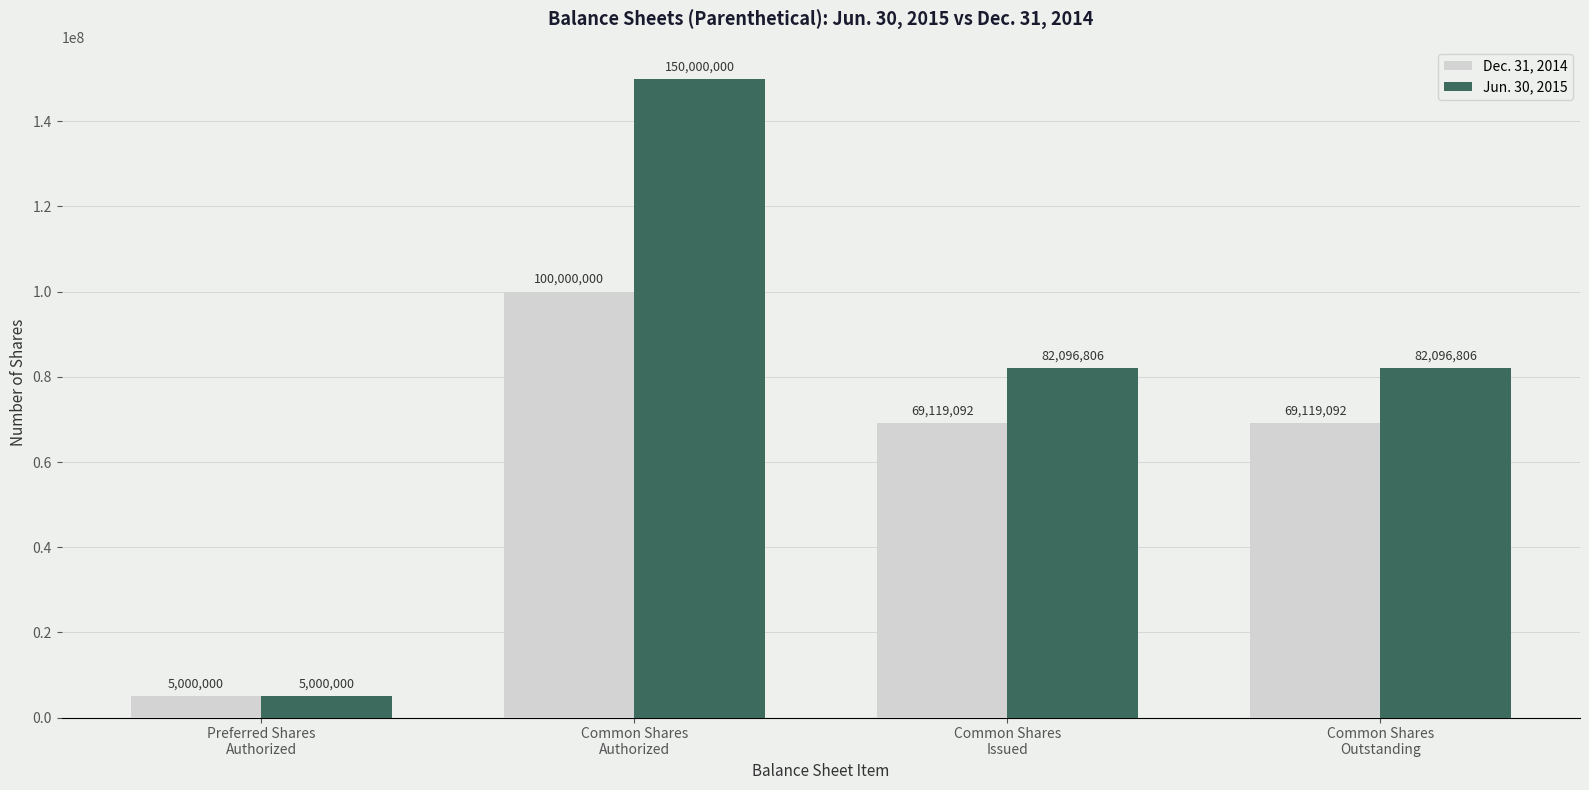

Which series has the largest range (max minus min)?

Jun. 30, 2015